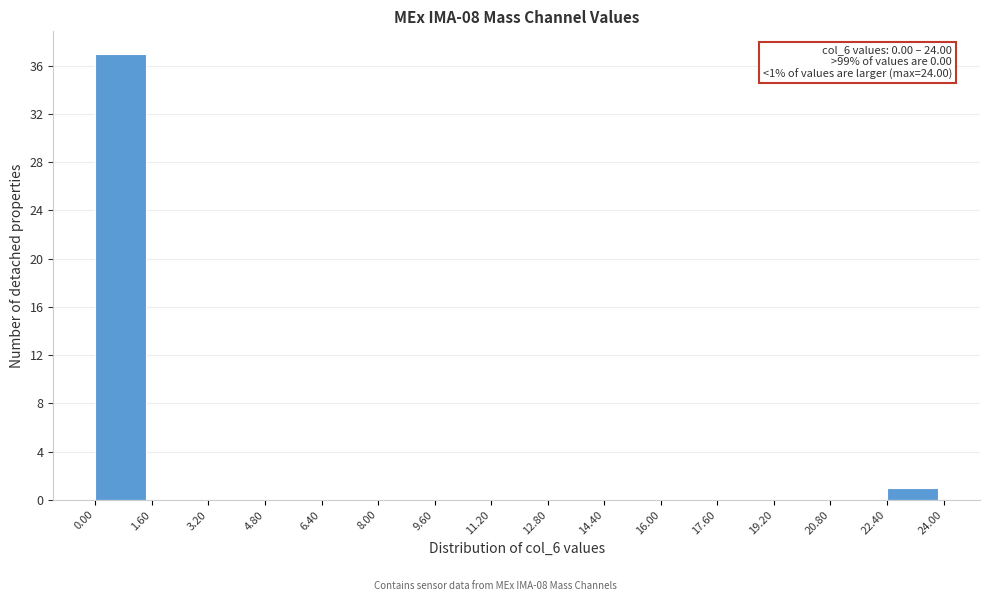

Which range on the x-axis has the tallest bar?

0.00 to 1.60